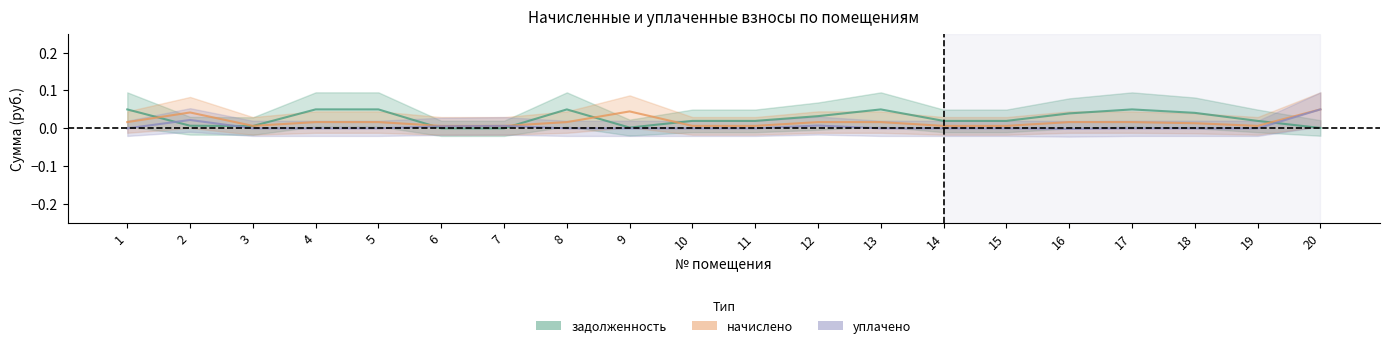

Which category has the highest value across all series?

4